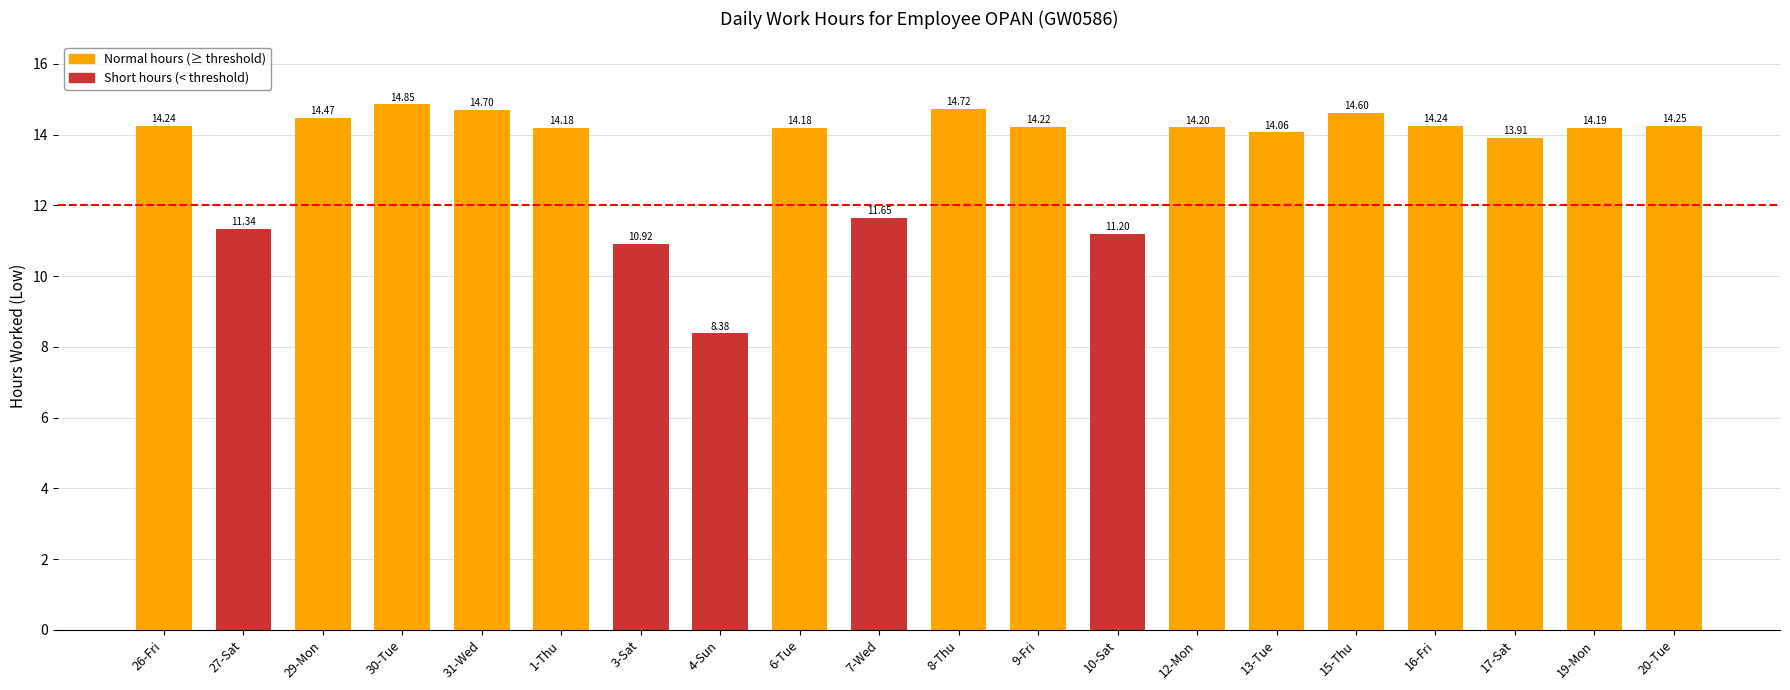

Which has a higher value, 20-Tue or 29-Mon?

29-Mon